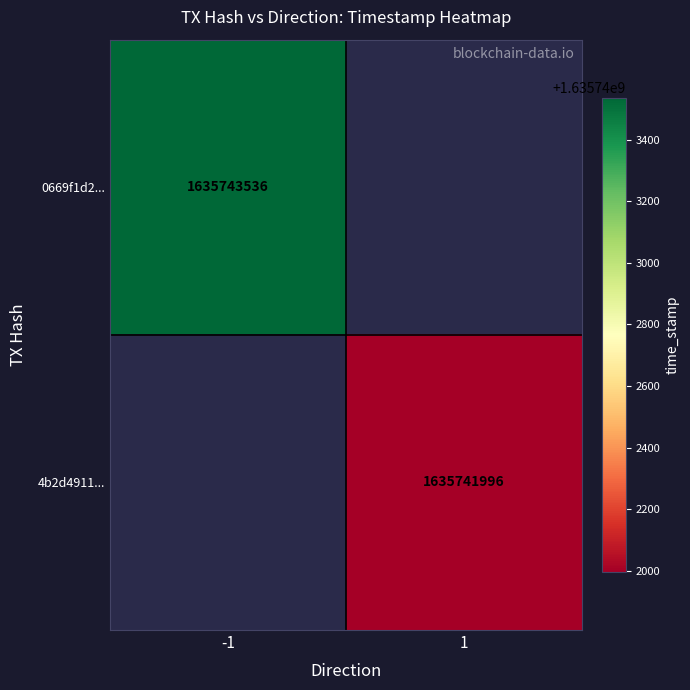

What is the difference between the highest and lowest values at direction?

2